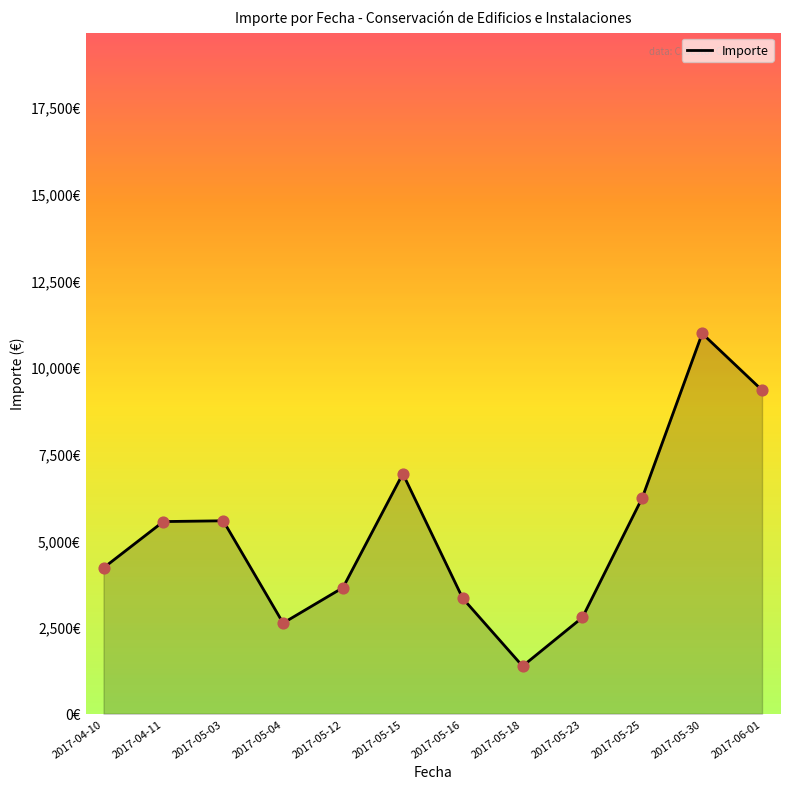

Approximately how many times larger is the value at 2017-05-25 compared to 2017-05-03?

1.1